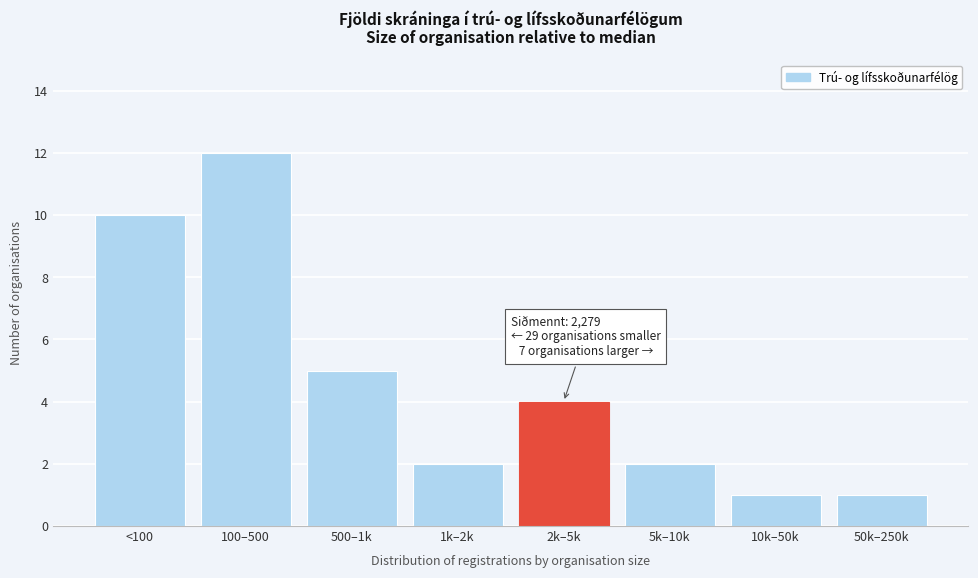

Reading left to right, extract all data points from this chart.

<100=10	100–500=12	500–1k=5	1k–2k=2	2k–5k=4	5k–10k=2	10k–50k=1	50k–250k=1